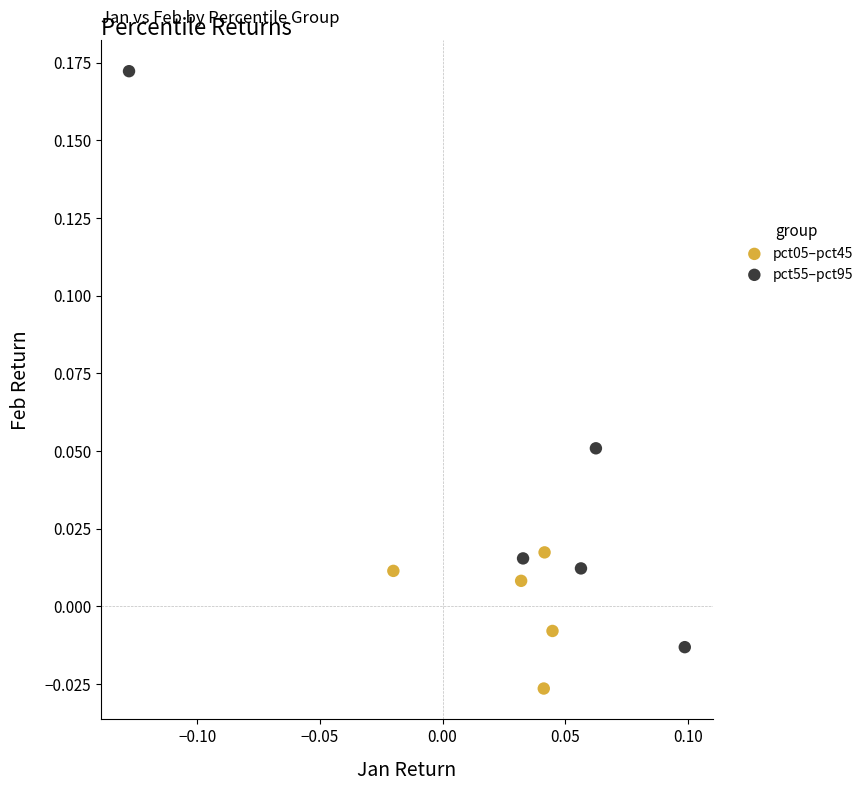

Which series has the widest spread of Y values?

pct55–pct95